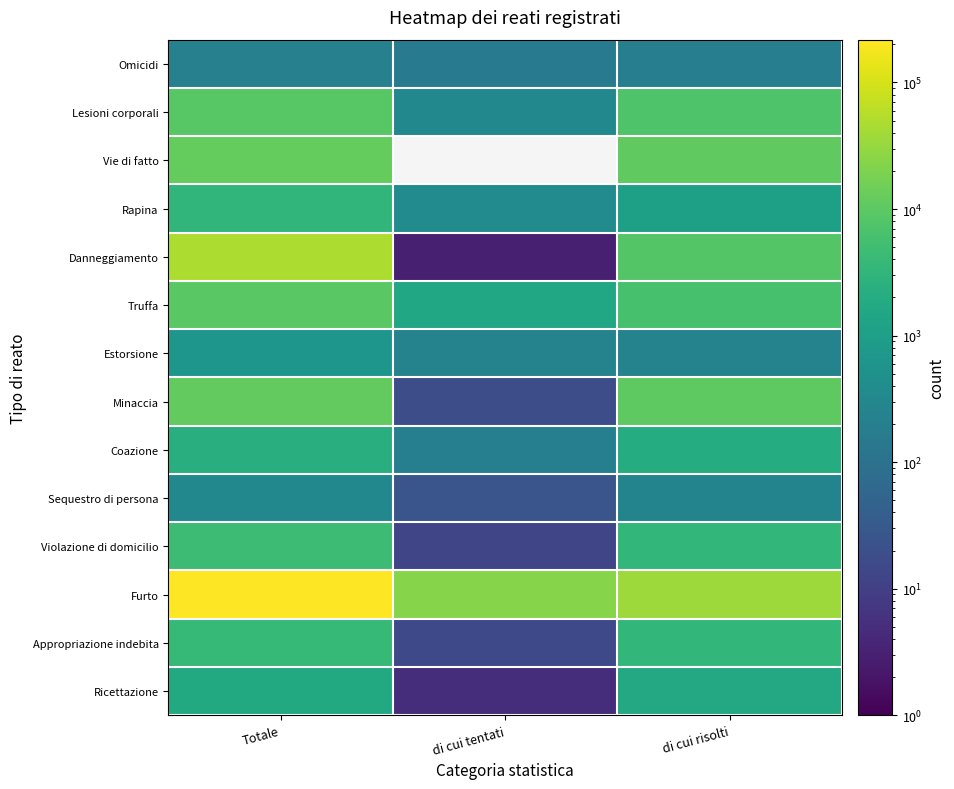

Reading left to right, extract all data points from this chart.

Omicidi: Totale=209	di cui tentati=152	di cui risolti=195
Lesioni corporali: Totale=9095	di cui tentati=315	di cui risolti=7548
Vie di fatto: Totale=12223	di cui tentati=0	di cui risolti=10809
Rapina: Totale=3196	di cui tentati=378	di cui risolti=1079
Danneggiamento: Totale=48151	di cui tentati=3	di cui risolti=8241
Truffa: Totale=9304	di cui tentati=1508	di cui risolti=6171
Estorsione: Totale=647	di cui tentati=241	di cui risolti=249
Minaccia: Totale=11167	di cui tentati=18	di cui risolti=10183
Coazione: Totale=2266	di cui tentati=197	di cui risolti=2047
Sequestro di persona: Totale=316	di cui tentati=26	di cui risolti=255
Violazione di domicilio: Totale=4629	di cui tentati=13	di cui risolti=3482
Furto: Totale=217978	di cui tentati=23418	di cui risolti=35306
Appropriazione indebita: Totale=3692	di cui tentati=15	di cui risolti=3414
Ricettazione: Totale=1727	di cui tentati=5	di cui risolti=1697